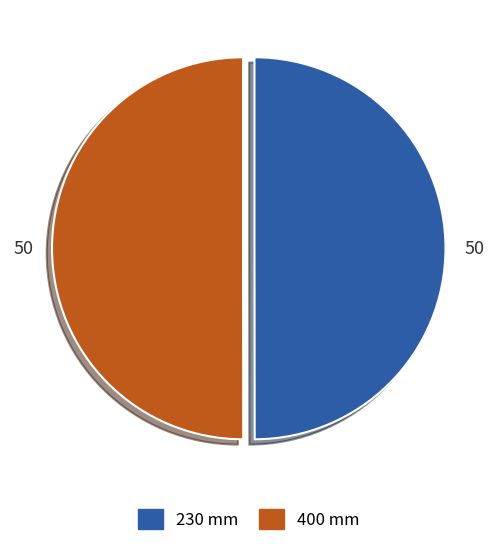

Approximately how many times larger is the value at 400 mm compared to 230 mm?

1.0